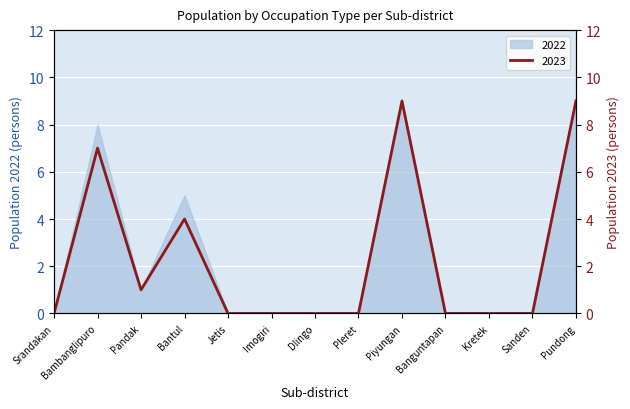

List the labels in order of value, largest first.

Piyungan, Pundong, Bambanglipuro, Bantul, Pandak, Srandakan, Jetis, Imogiri, Dlingo, Pleret, Banguntapan, Kretek, Sanden